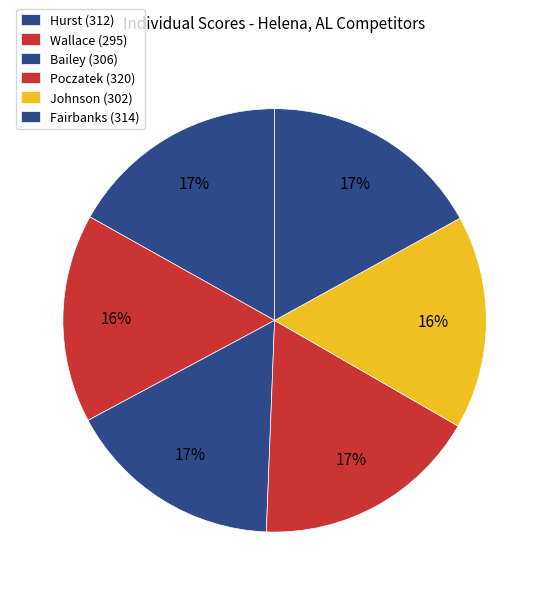

Is it true that Johnson is 16% of the pie?

True